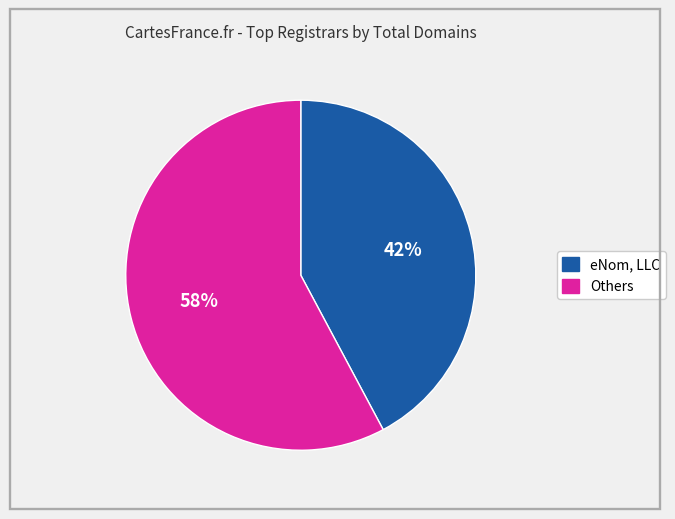

To the nearest percent, what is the difference between the largest and smallest slice percentages?

16%